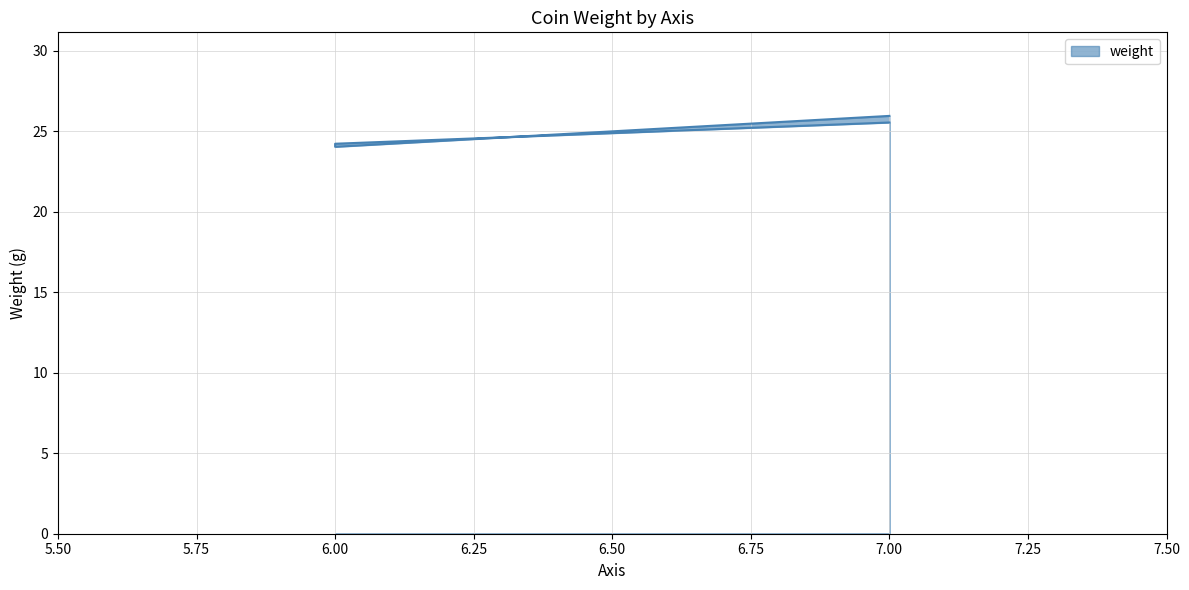

At which category does the data reach its first local valley?

6